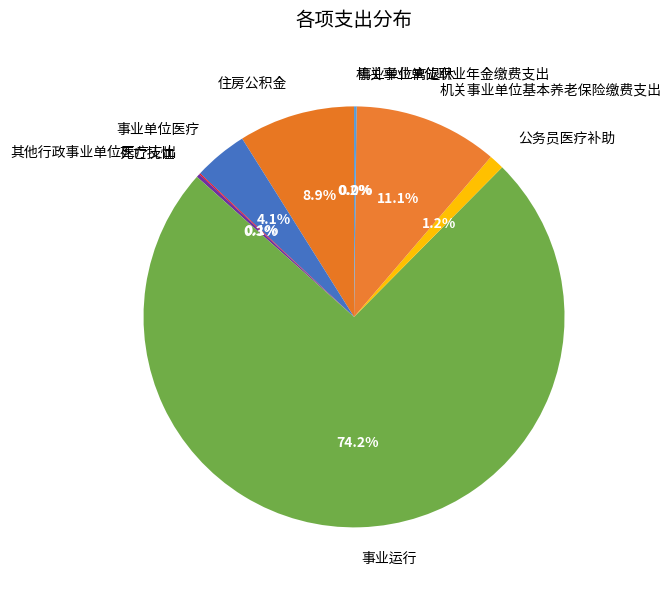

Which category has the biggest portion of the pie?

事业运行